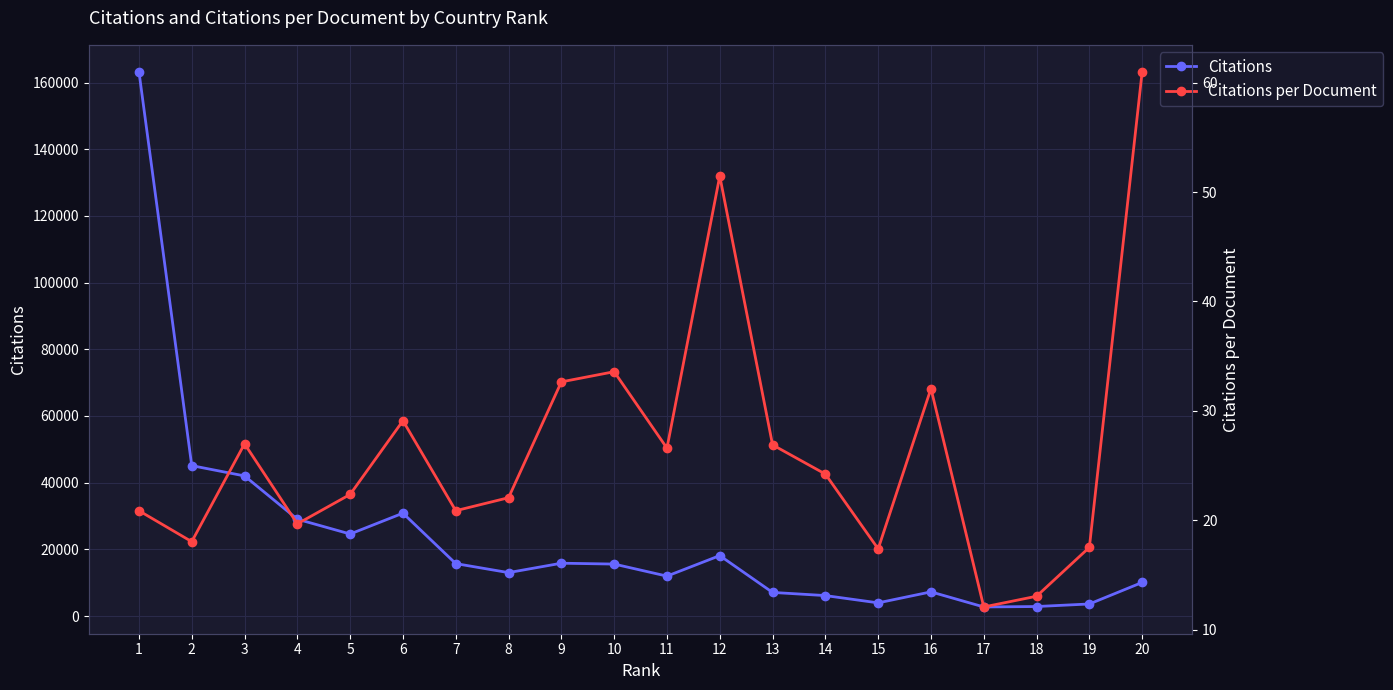

What is the total value across all series at 18?

2858.1